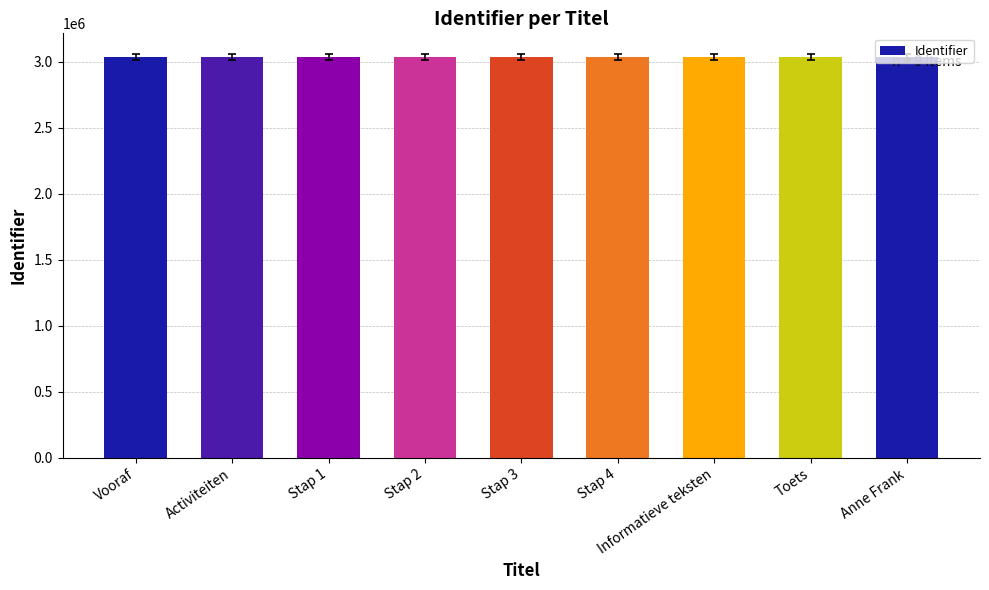

What is the difference between the values at Anne Frank and Stap 2?

822